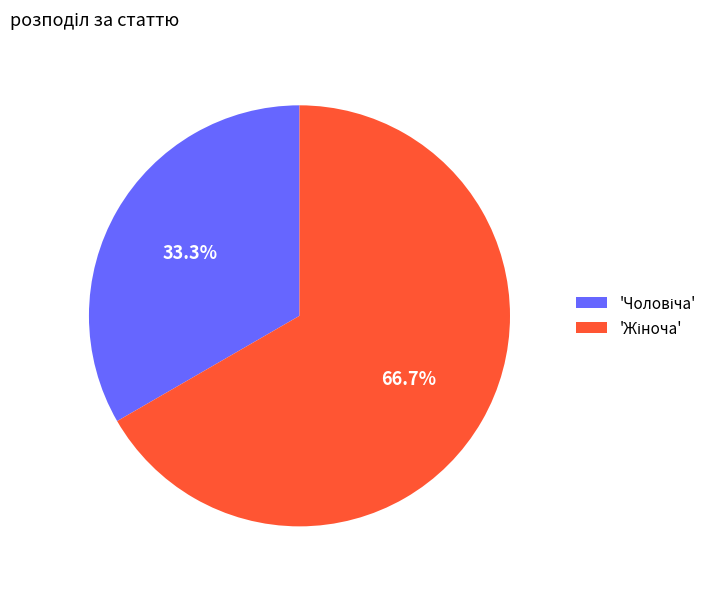

Does any single category account for the majority?

Yes